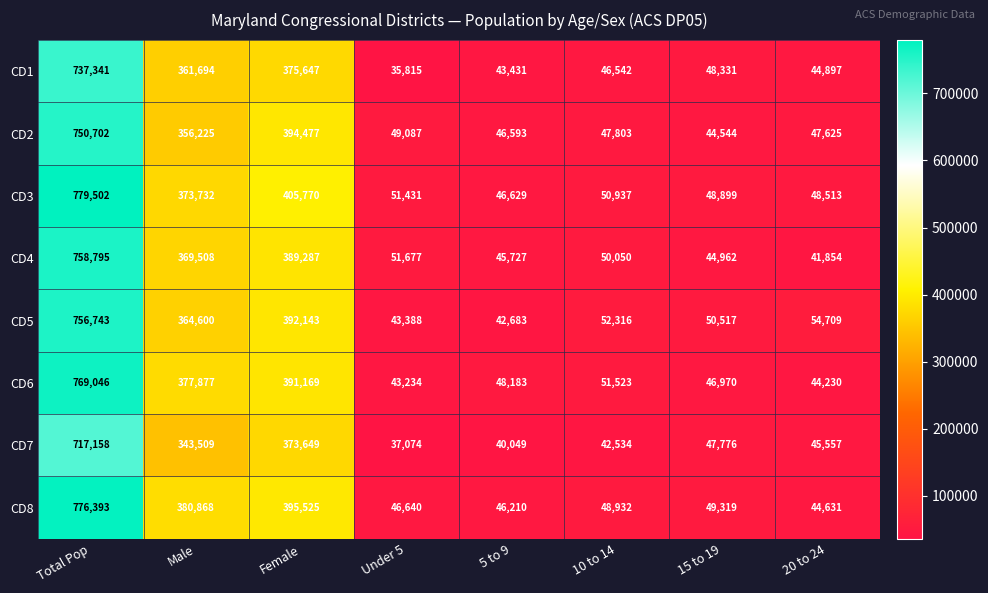

Count the number of categories in the chart.

8